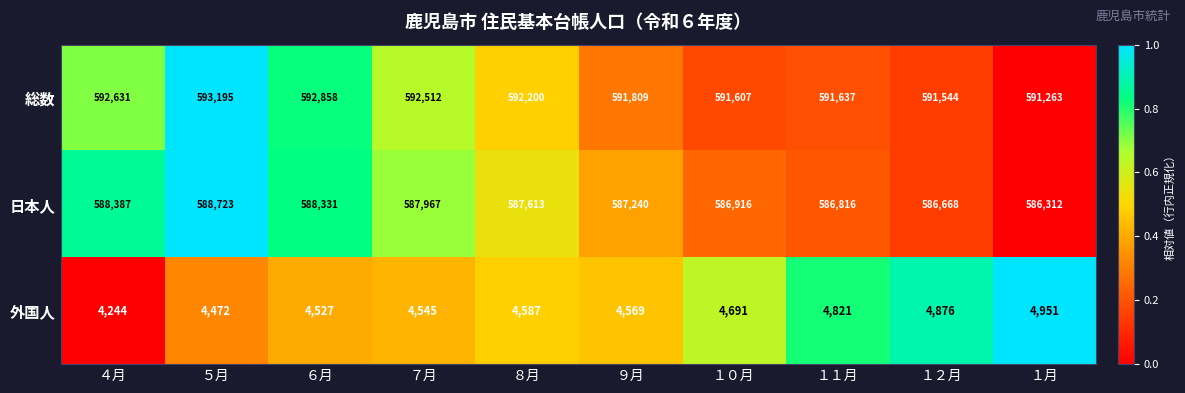

Reading left to right, extract all data points from this chart.

総数: 592631	593195	592858	592512	592200	591809	591607	591637	591544	591263
日本人: 588387	588723	588331	587967	587613	587240	586916	586816	586668	586312
外国人: 4244	4472	4527	4545	4587	4569	4691	4821	4876	4951